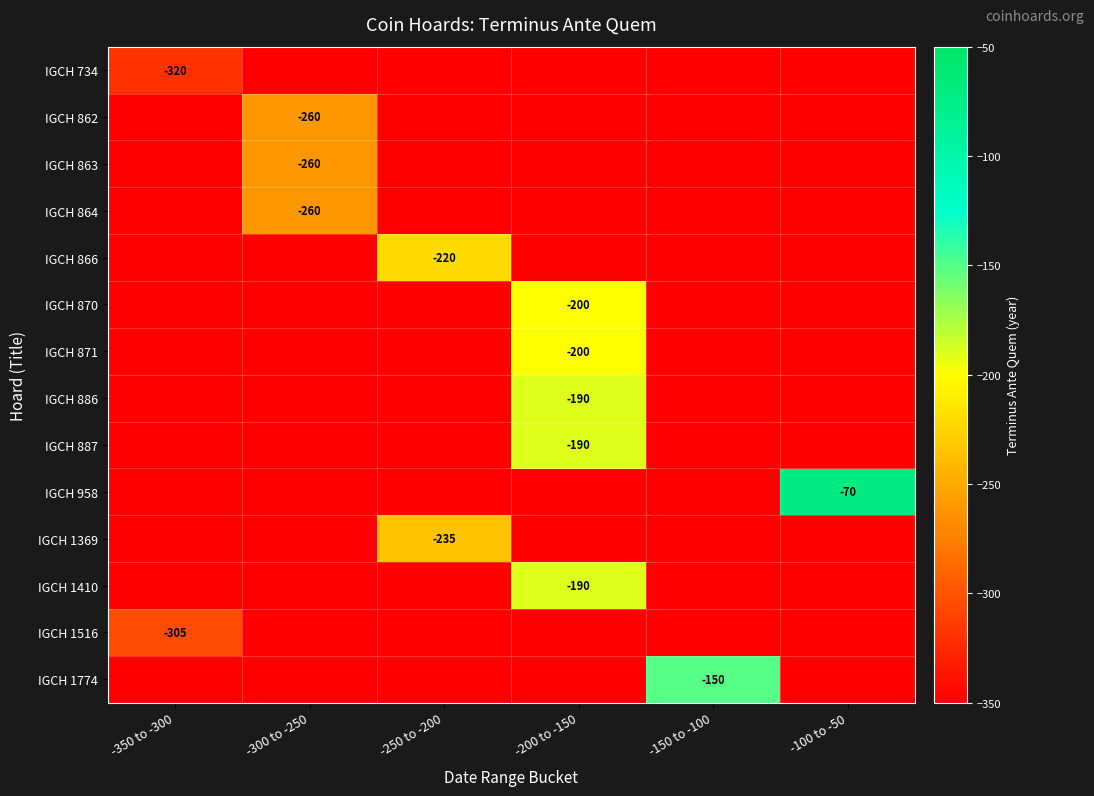

The value of IGCH 863 at -300 to -250 is -260. True or false?

True